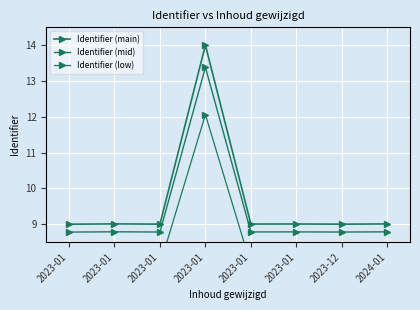

The Identifier (mid) series shows 13.7 at 2023-01. True or false?

False